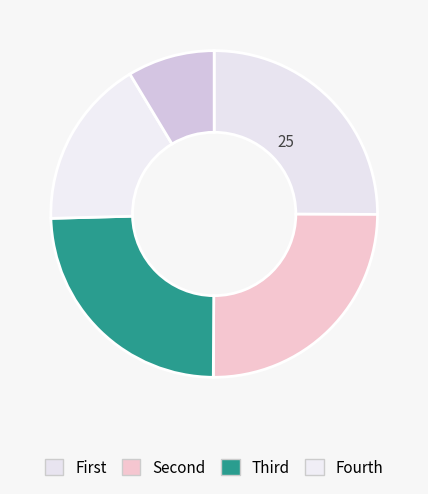

How many slices are in this pie chart?

5